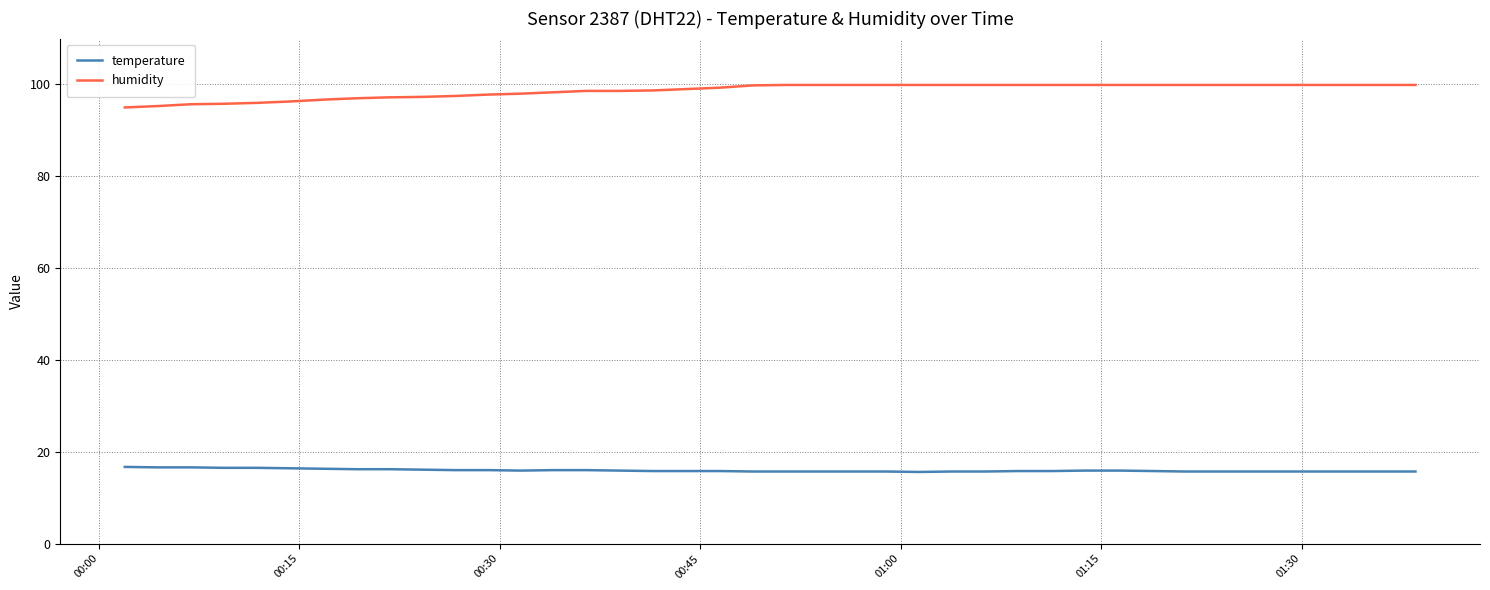

What is the difference between the maximum and minimum values in the humidity series?

4.9